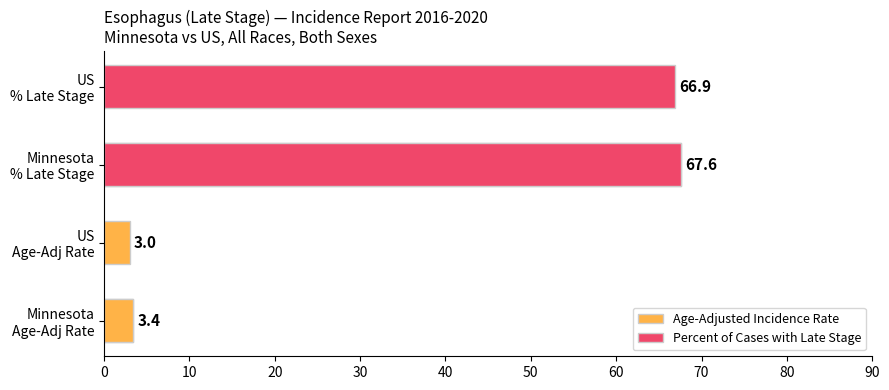

What is the average value of the Percent of Cases with Late Stage series?

67.2